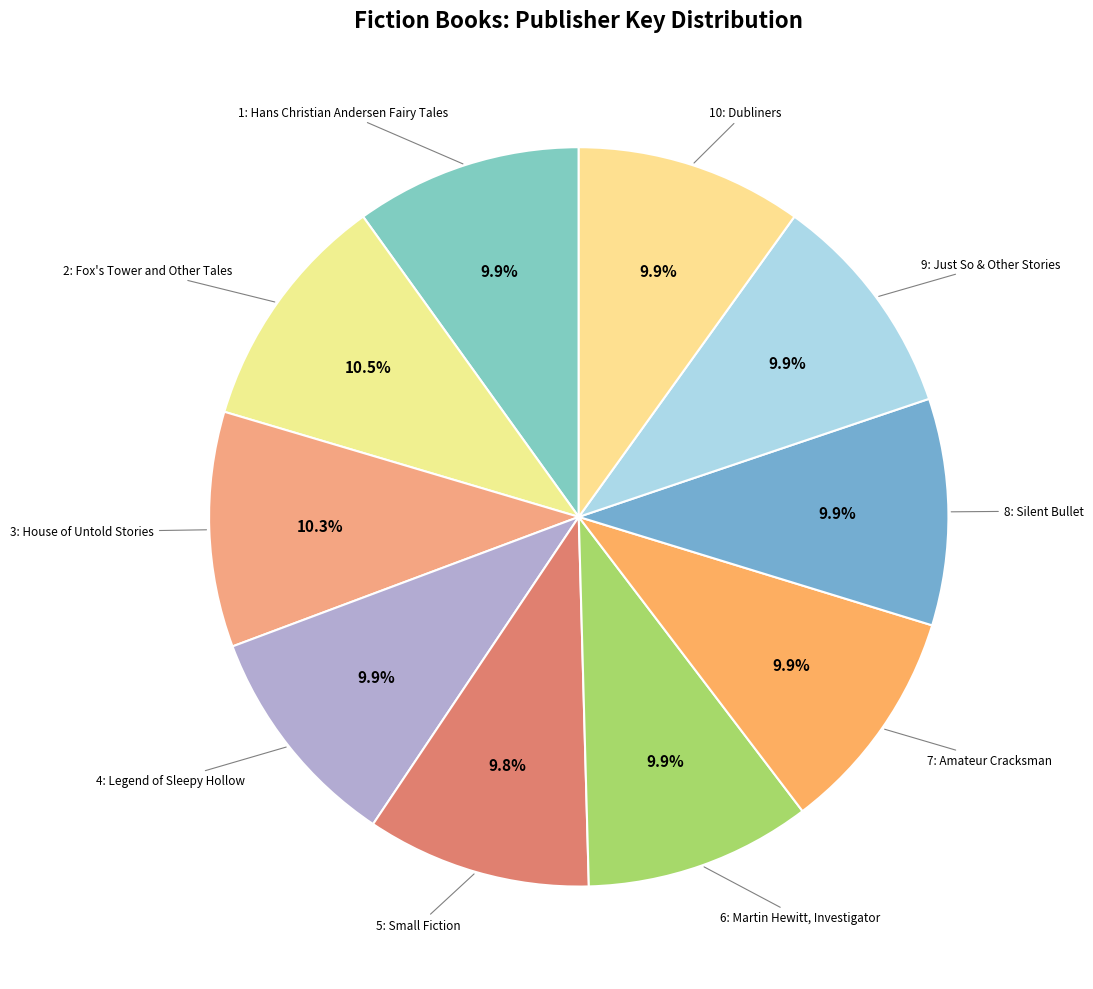

Count the number of slices in the pie.

10